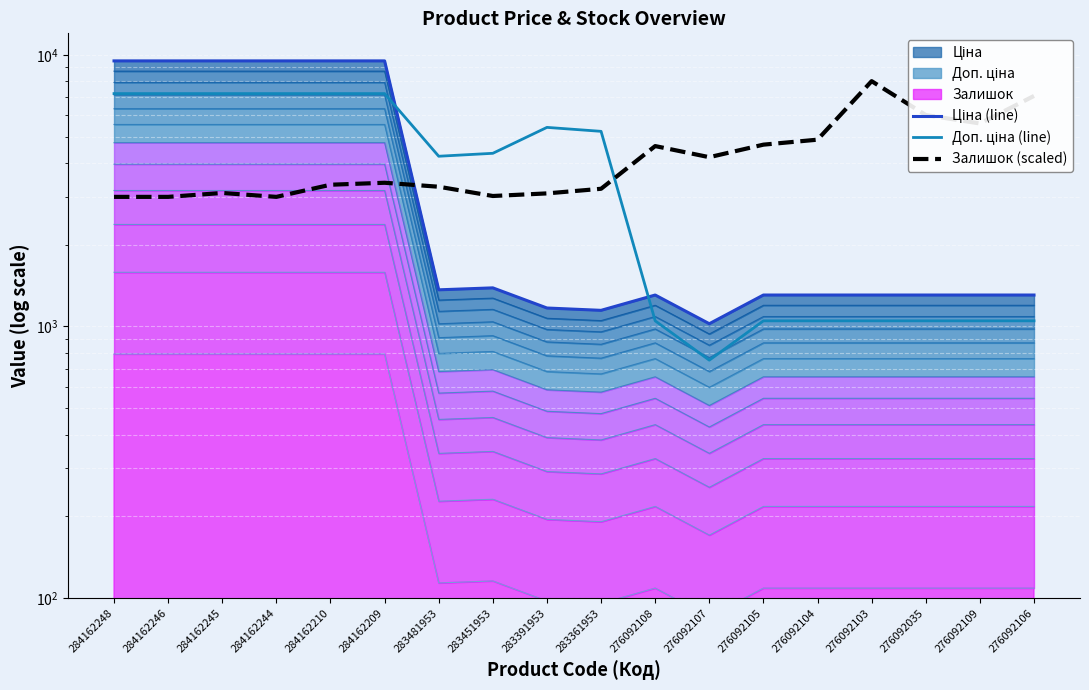

Read the Ціна (line) value at 283361953.

1146.5